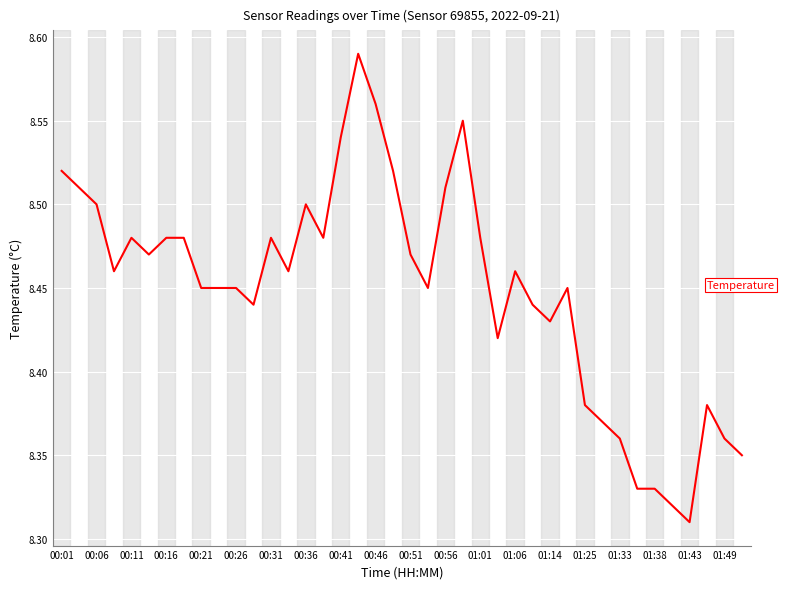

What is the difference between the maximum and minimum values?

0.3